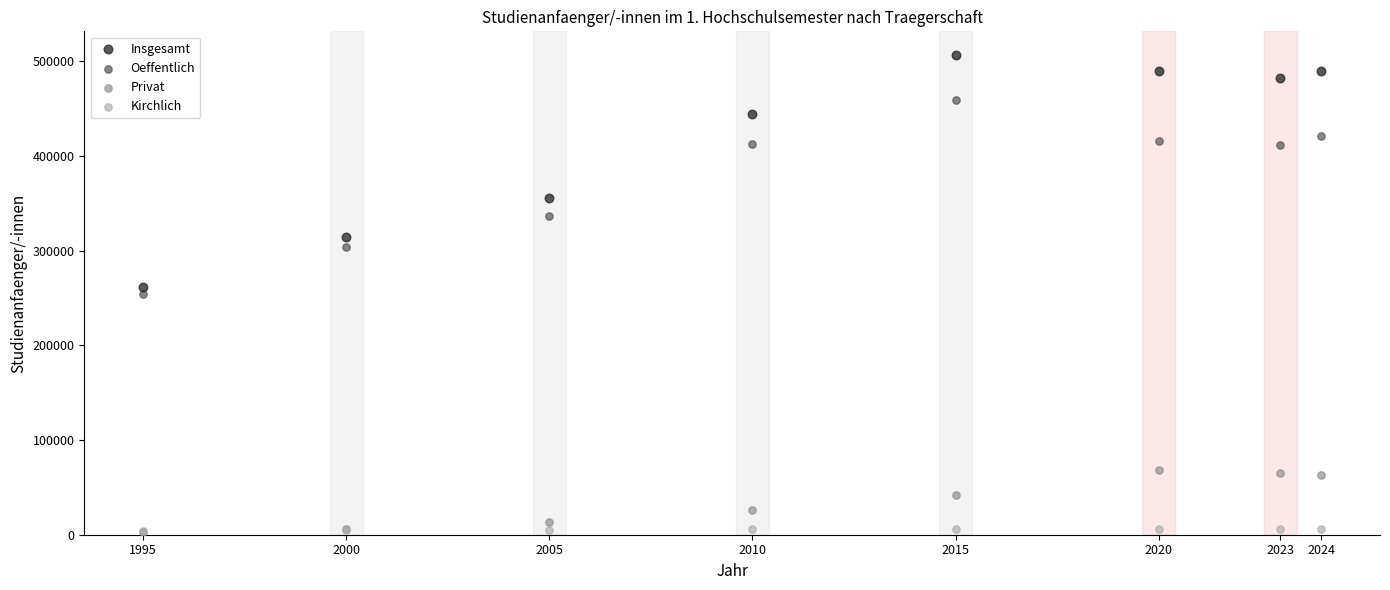

Which series contains the highest Y value?

Insgesamt